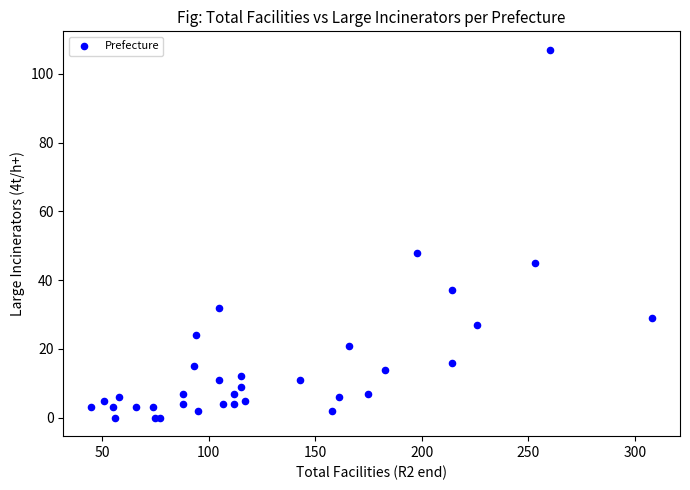

What Y value in the scatter plot is closest to 53?

48